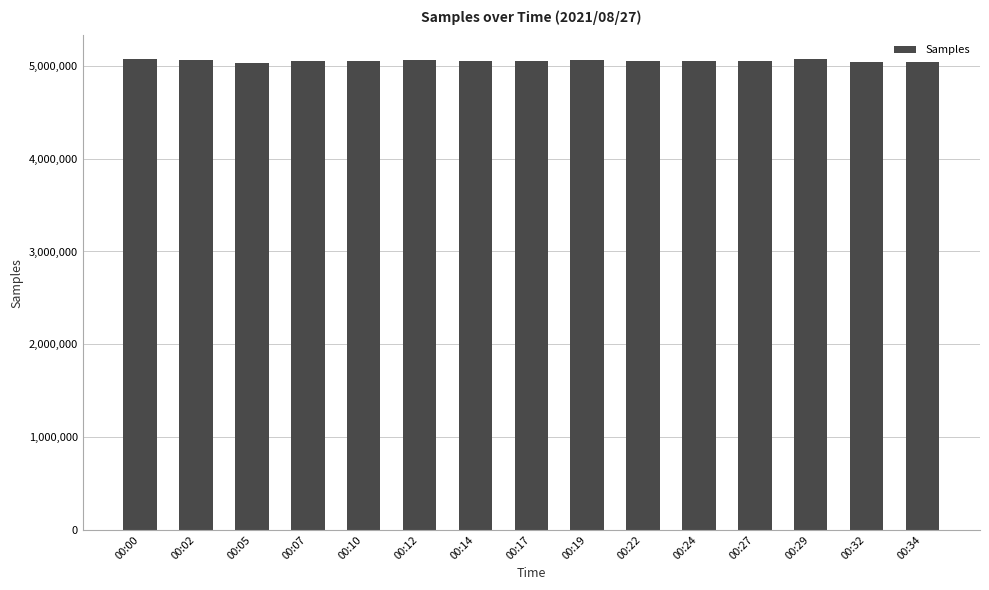

What is the maximum value shown in the chart?

5074125